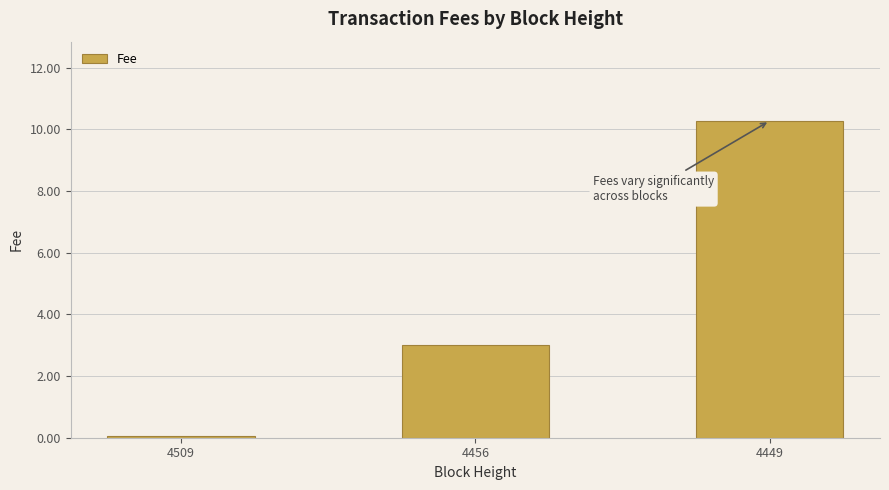

What is the minimum value shown in the chart?

0.1